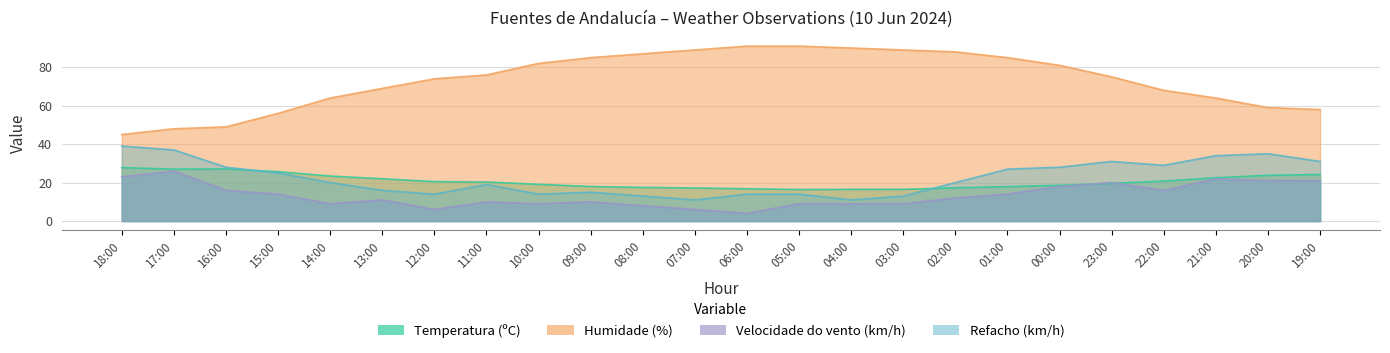

Count the number of categories in the chart.

24